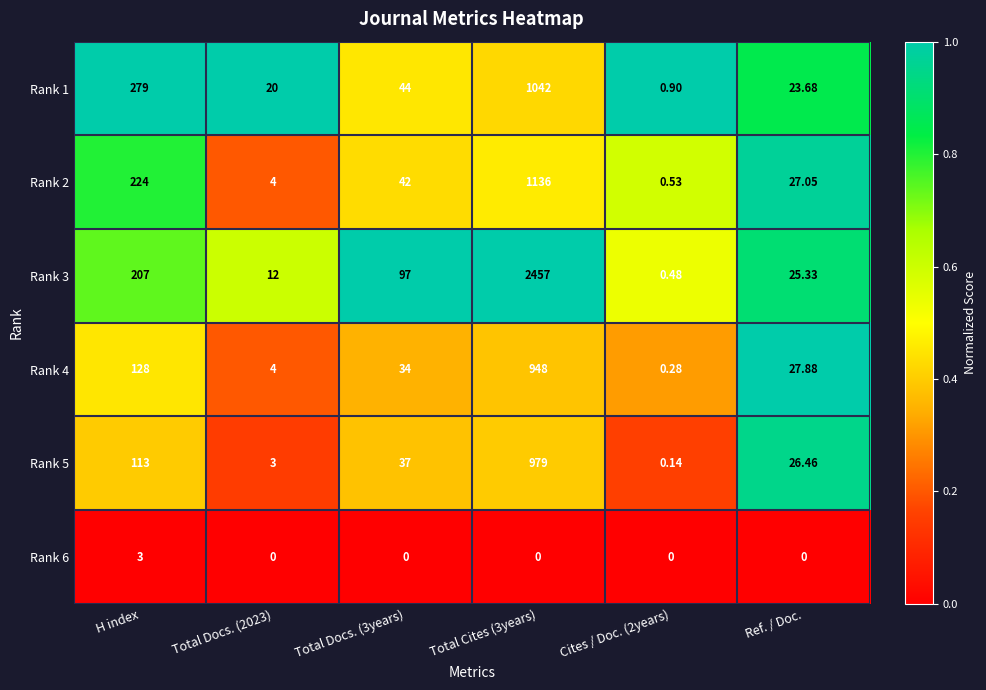

At which label does Rank 1 first exceed 44?

H index